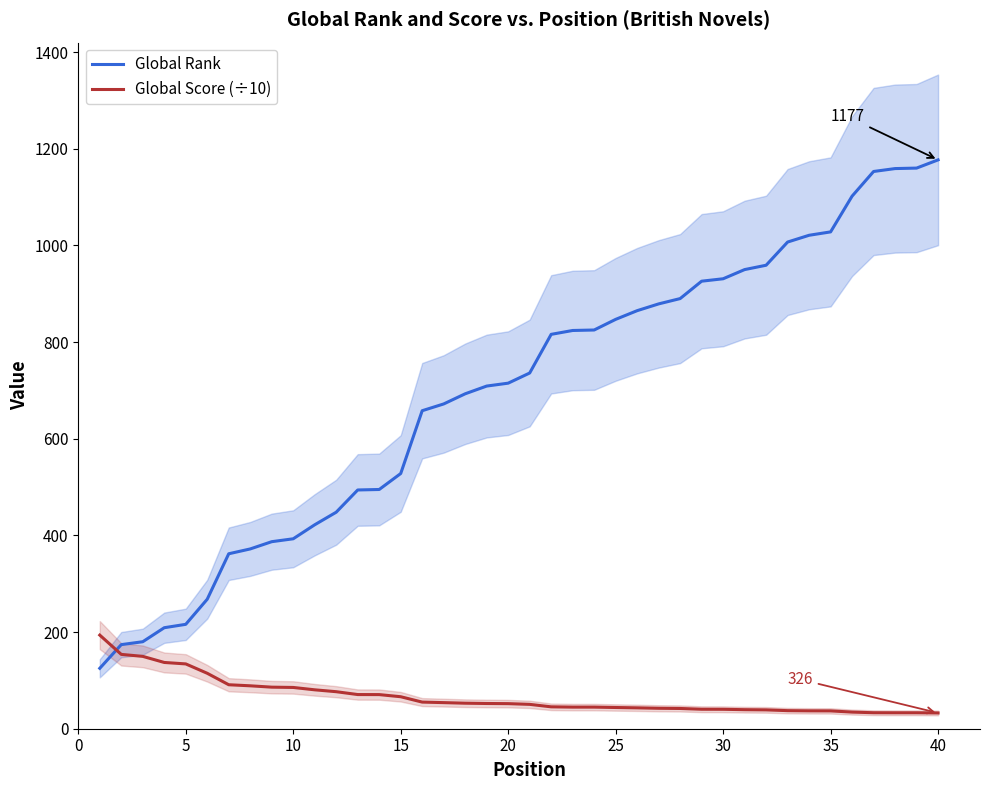

Reading left to right, list all the values displayed in this chart.

Global Rank: 125.0	174.0	180.0	209.0	216.0	268.0	362.0	372.0	387.0	393.0	422.0	448.0	494.0	495.0	528.0	658.0	672.0	693.0	709.0	715.0	736.0	816.0	824.0	825.0	847.0	865.0	879.0	890.0	926.0	931.0	950.0	959.0	1007.0	1021.0	1028.0	1102.0	1153.0	1159.0	1160.0	1177.0
Global Score (÷10): 193.7	153.8	149.7	137.1	134.1	114.7	91.0	88.8	86.0	85.4	80.5	76.6	70.7	70.6	66.2	55.1	54.0	52.8	52.2	51.9	50.4	45.3	44.7	44.7	43.9	43.2	42.3	41.9	40.3	40.2	39.4	39.0	37.4	37.0	36.9	34.4	33.1	33.0	33.0	32.6